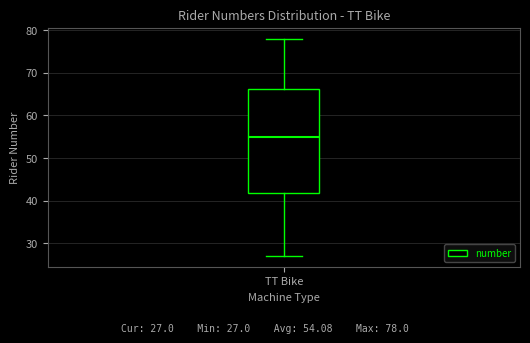

Read this box plot against the y-axis: the position of the median line, the range covered by the box, and the ends of both whiskers. The values are not printed on the chart, so give them approximately, as read against the axis.

median 55, box 42 to 66, whiskers 27 to 78